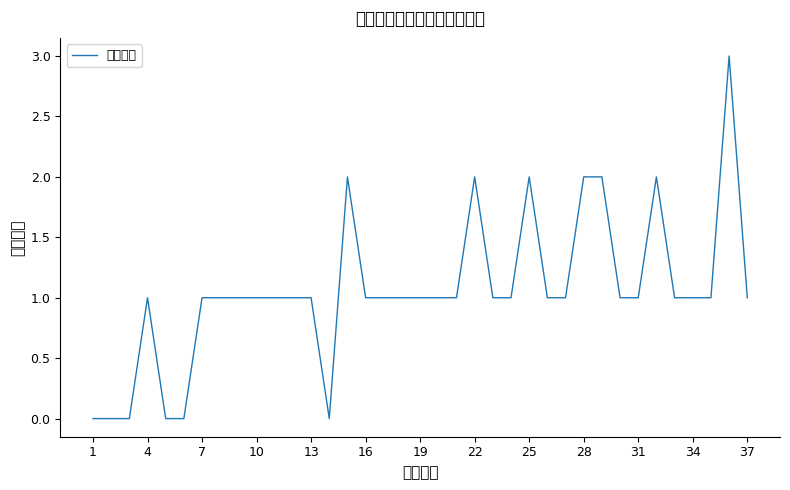

What is the difference between the maximum and minimum values?

3